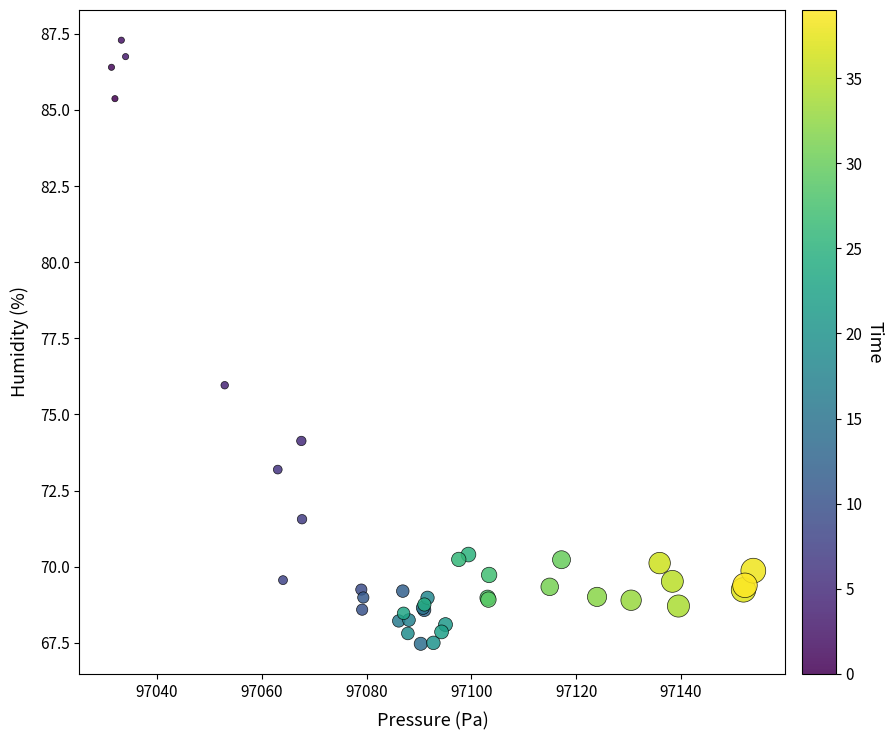

What Y value in the scatter plot is closest to 77?

76.0